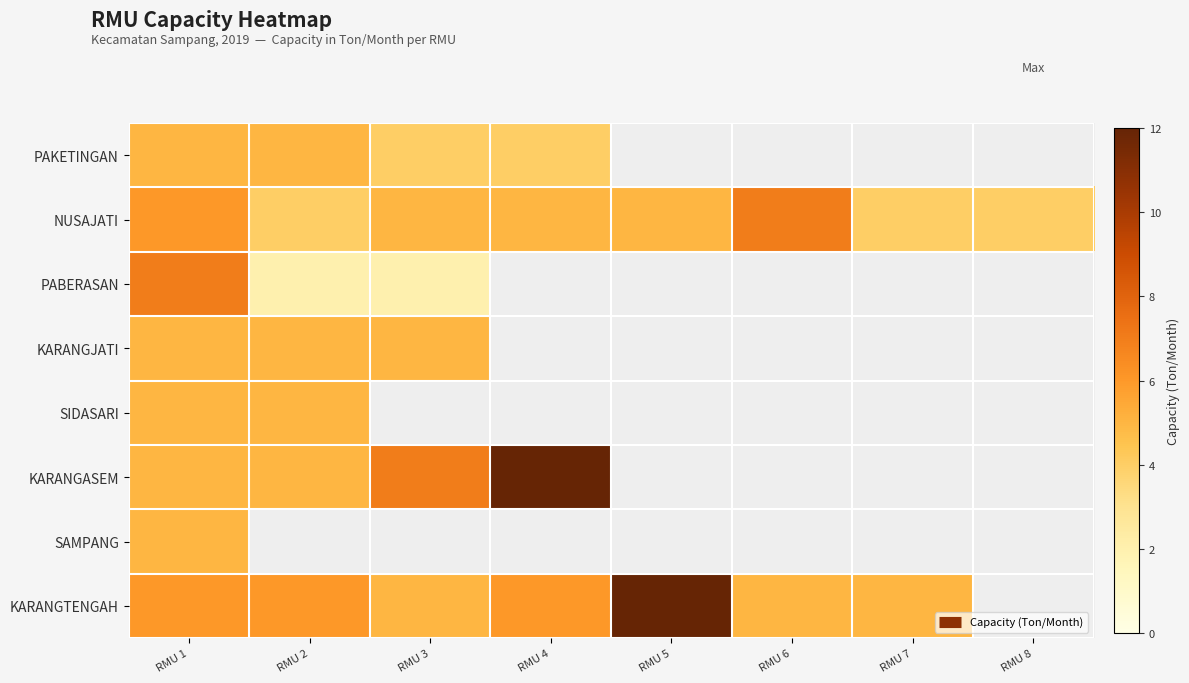

Between RMU 4 and RMU 6, which series saw the biggest shift?

NUSAJATI